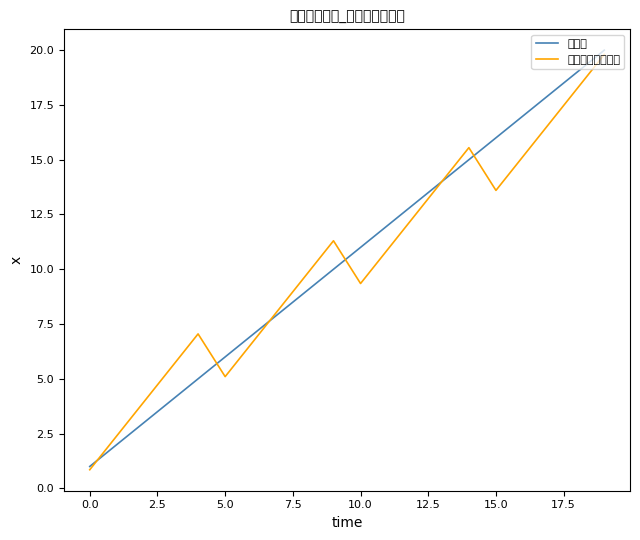

What is the maximum value shown in the chart?

20.0